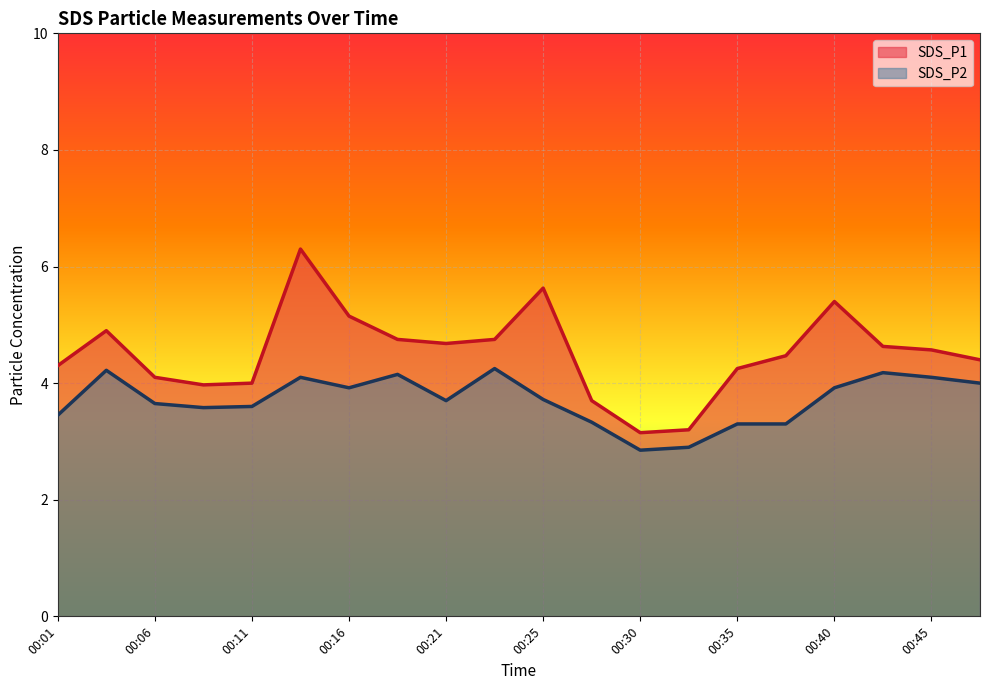

True or false: SDS_P1 and SDS_P2 intersect in this chart.

False